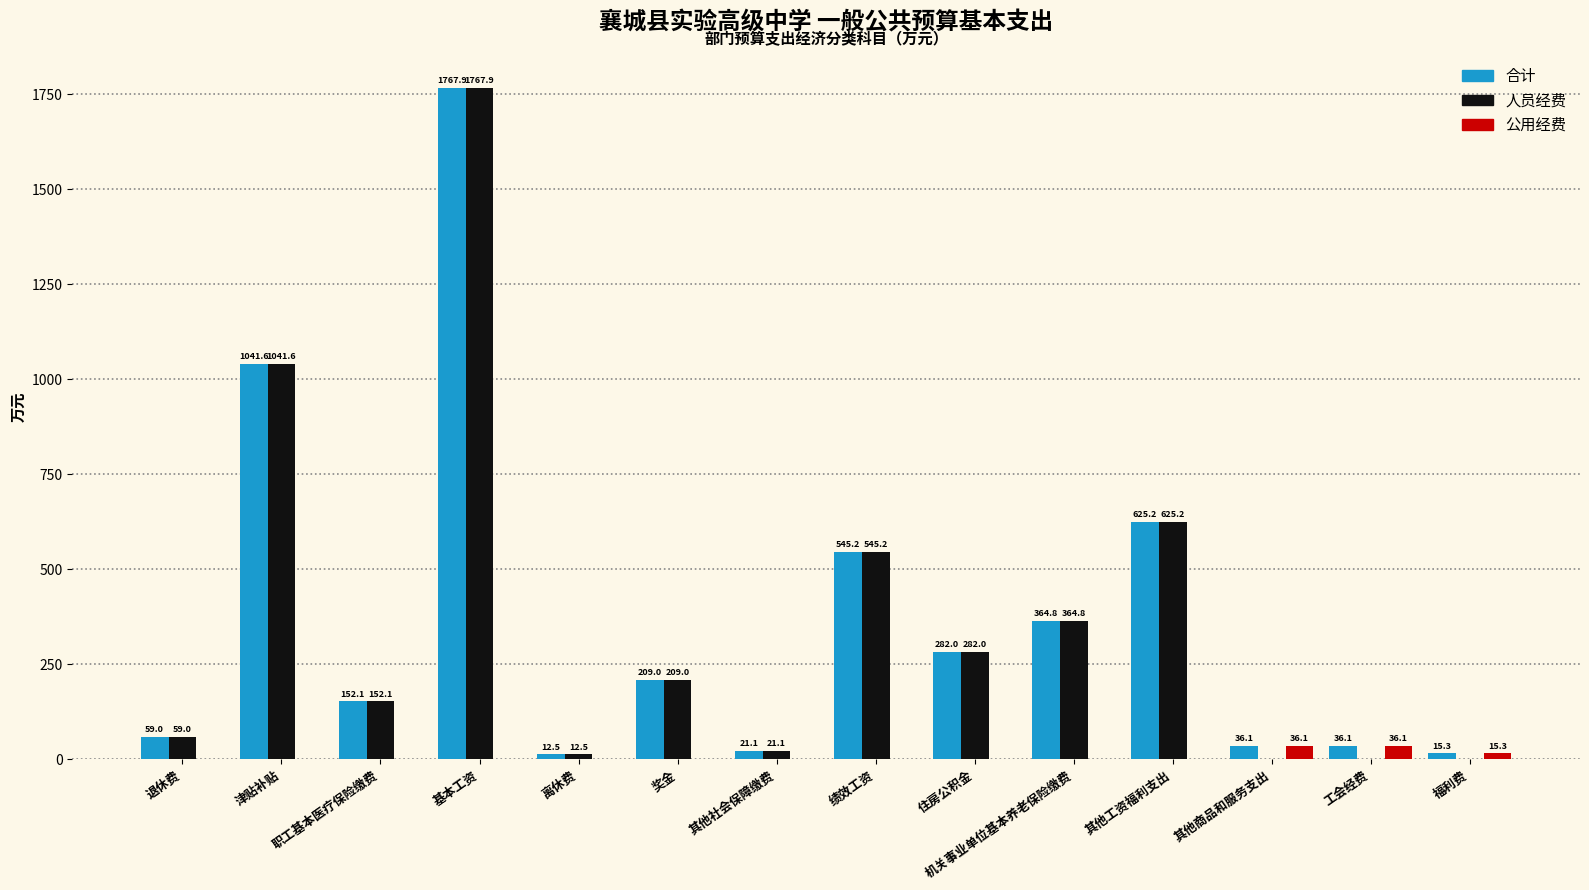

What is the sum of all 合计 values?

5167.9